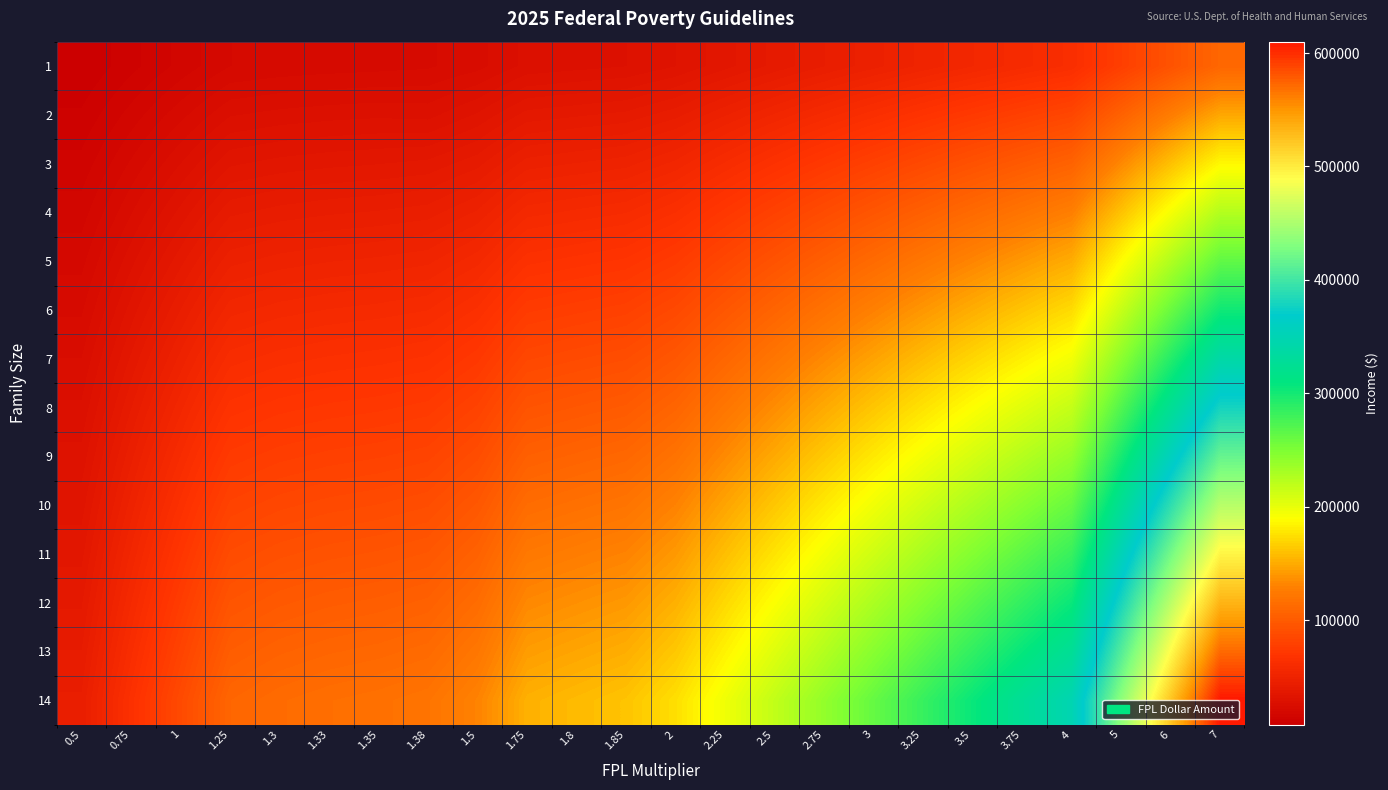

Reading left to right, list all the values displayed in this chart.

1: 0.5=7825.0	0.75=11737.5	1=15650.0	1.25=19562.5	1.3=20345.0	1.33=20814.5	1.35=21127.5	1.38=21597.0	1.5=23475.0	1.75=27387.5	1.8=28170.0	1.85=28952.5	2=31300.0	2.25=35212.5	2.5=39125.0	2.75=43037.5	3=46950.0	3.25=50862.5	3.5=54775.0	3.75=58687.5	4=62600.0	5=78250.0	6=93900.0	7=109550.0
2: 0.5=10575.0	0.75=15862.5	1=21150.0	1.25=26437.5	1.3=27495.0	1.33=28129.5	1.35=28552.5	1.38=28187.0	1.5=31725.0	1.75=37012.5	1.8=38070.0	1.85=39127.5	2=42300.0	2.25=47587.5	2.5=52875.0	2.75=58162.5	3=63450.0	3.25=68737.5	3.5=74025.0	3.75=79312.5	4=84600.0	5=105750.0	6=126900.0	7=148050.0
3: 0.5=13325.0	0.75=19987.5	1=26650.0	1.25=33312.5	1.3=34645.0	1.33=35444.5	1.35=35977.5	1.38=36777.0	1.5=39975.0	1.75=46637.5	1.8=47970.0	1.85=49302.5	2=53300.0	2.25=59962.5	2.5=66625.0	2.75=73287.5	3=79950.0	3.25=86612.5	3.5=93275.0	3.75=99937.5	4=106600.0	5=133250.0	6=159900.0	7=186550.0
4: 0.5=16075.0	0.75=24112.5	1=32150.0	1.25=40187.5	1.3=41795.0	1.33=42759.5	1.35=43402.5	1.38=44367.0	1.5=48225.0	1.75=56262.5	1.8=57870.0	1.85=59477.5	2=64300.0	2.25=72337.5	2.5=80375.0	2.75=88412.5	3=96450.0	3.25=104487.5	3.5=112525.0	3.75=120562.5	4=128600.0	5=160750.0	6=192900.0	7=225050.0
5: 0.5=18825.0	0.75=28237.5	1=37650.0	1.25=47062.5	1.3=48945.0	1.33=50074.5	1.35=50827.5	1.38=51957.0	1.5=56475.0	1.75=65887.5	1.8=67770.0	1.85=69652.5	2=75300.0	2.25=84712.5	2.5=94125.0	2.75=103537.5	3=112950.0	3.25=122362.5	3.5=131775.0	3.75=141187.5	4=150600.0	5=188250.0	6=225900.0	7=263550.0
6: 0.5=21575.0	0.75=32362.5	1=43150.0	1.25=53937.5	1.3=56095.0	1.33=57389.5	1.35=58252.5	1.38=59547.0	1.5=64725.0	1.75=75512.5	1.8=77670.0	1.85=79827.5	2=86300.0	2.25=97087.5	2.5=107875.0	2.75=118662.5	3=129450.0	3.25=140237.5	3.5=151025.0	3.75=161812.5	4=172600.0	5=215750.0	6=258900.0	7=302050.0
7: 0.5=24325.0	0.75=36487.5	1=48650.0	1.25=60812.5	1.3=63245.0	1.33=64704.5	1.35=65677.5	1.38=67137.0	1.5=72975.0	1.75=85137.5	1.8=87570.0	1.85=90002.5	2=97300.0	2.25=109462.5	2.5=121625.0	2.75=133787.5	3=145950.0	3.25=158112.5	3.5=170275.0	3.75=182437.5	4=194600.0	5=243250.0	6=291900.0	7=340550.0
8: 0.5=27075.0	0.75=40612.5	1=54150.0	1.25=67687.5	1.3=70395.0	1.33=72019.5	1.35=73102.5	1.38=74727.0	1.5=81225.0	1.75=94762.5	1.8=97470.0	1.85=100177.5	2=108300.0	2.25=121837.5	2.5=135375.0	2.75=148912.5	3=162450.0	3.25=175987.5	3.5=189525.0	3.75=203062.5	4=216600.0	5=270750.0	6=324900.0	7=379050.0
9: 0.5=29825.0	0.75=44737.5	1=59650.0	1.25=74562.5	1.3=77545.0	1.33=79334.5	1.35=80527.5	1.38=82317.0	1.5=89475.0	1.75=104387.5	1.8=107370.0	1.85=110352.5	2=119300.0	2.25=134212.5	2.5=149125.0	2.75=164037.5	3=178950.0	3.25=193862.5	3.5=208775.0	3.75=223687.5	4=238600.0	5=298250.0	6=357900.0	7=417550.0
10: 0.5=32575.0	0.75=48862.5	1=65150.0	1.25=81437.5	1.3=84695.0	1.33=86649.5	1.35=87952.5	1.38=89907.0	1.5=97725.0	1.75=114012.5	1.8=117270.0	1.85=120527.5	2=130300.0	2.25=146587.5	2.5=162875.0	2.75=179162.5	3=195450.0	3.25=211737.5	3.5=228025.0	3.75=244312.5	4=260600.0	5=325750.0	6=390900.0	7=456050.0
11: 0.5=35325.0	0.75=52987.5	1=70650.0	1.25=88312.5	1.3=91845.0	1.33=93964.5	1.35=95377.5	1.38=97497.0	1.5=105975.0	1.75=123637.5	1.8=127170.0	1.85=130702.5	2=141300.0	2.25=158962.5	2.5=176625.0	2.75=194287.5	3=211950.0	3.25=229612.5	3.5=247275.0	3.75=264937.5	4=282600.0	5=353250.0	6=423900.0	7=494550.0
12: 0.5=38075.0	0.75=57112.5	1=76150.0	1.25=95187.5	1.3=98995.0	1.33=101279.5	1.35=102802.5	1.38=105087.0	1.5=114225.0	1.75=133262.5	1.8=137070.0	1.85=140877.5	2=152300.0	2.25=171337.5	2.5=190375.0	2.75=209412.5	3=228450.0	3.25=247487.5	3.5=266525.0	3.75=285562.5	4=304600.0	5=380750.0	6=456900.0	7=533050.0
13: 0.5=40825.0	0.75=61237.5	1=81650.0	1.25=102062.5	1.3=106145.0	1.33=108594.5	1.35=110227.5	1.38=112677.0	1.5=122475.0	1.75=142887.5	1.8=146970.0	1.85=151052.5	2=163300.0	2.25=183712.5	2.5=204125.0	2.75=224537.5	3=244950.0	3.25=265362.5	3.5=285775.0	3.75=306187.5	4=326600.0	5=408250.0	6=489900.0	7=571550.0
14: 0.5=43575.0	0.75=65362.5	1=87150.0	1.25=108937.5	1.3=113295.0	1.33=115909.5	1.35=117652.5	1.38=120267.0	1.5=130725.0	1.75=152512.5	1.8=156870.0	1.85=161227.5	2=174300.0	2.25=196087.5	2.5=217875.0	2.75=239662.5	3=261450.0	3.25=283237.5	3.5=305025.0	3.75=326812.5	4=348600.0	5=435750.0	6=522900.0	7=610050.0